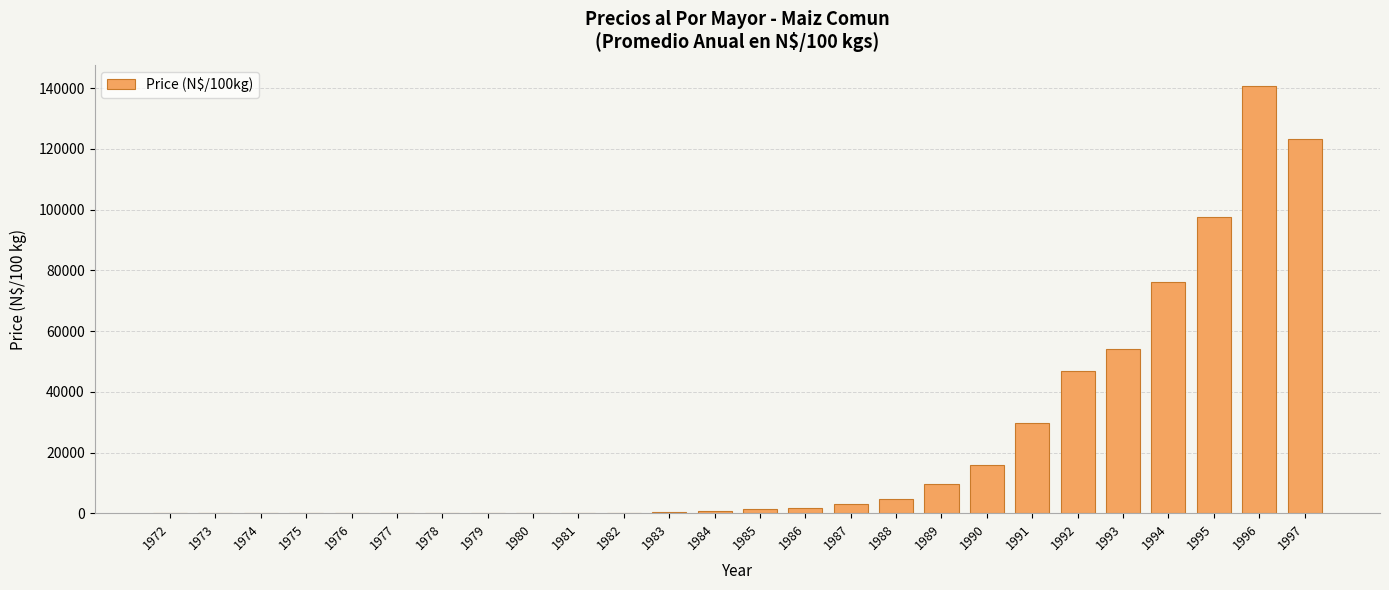

What is the sum of all values?

607666.8